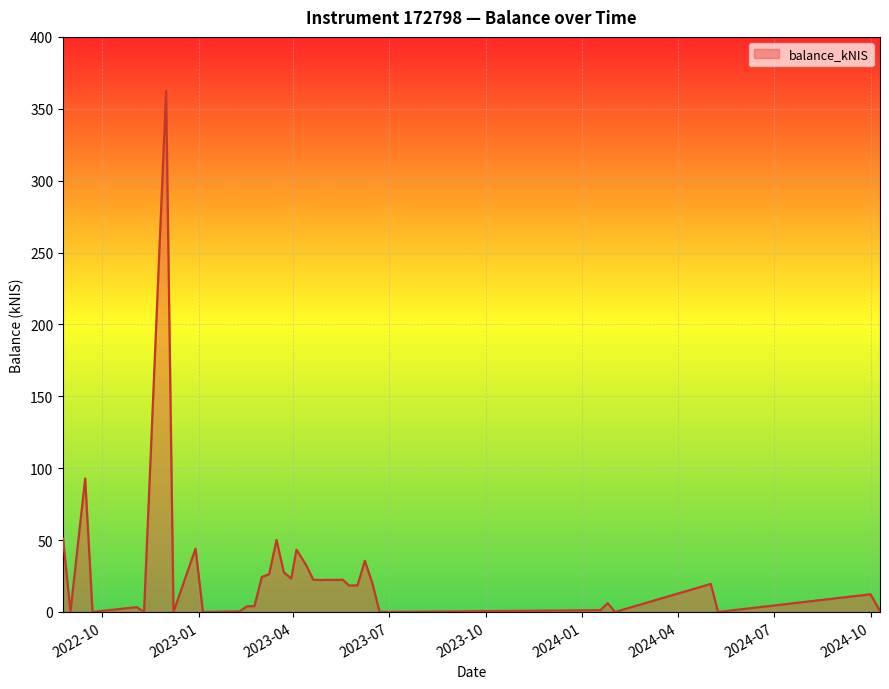

What is the difference between the maximum and minimum values?

362.3